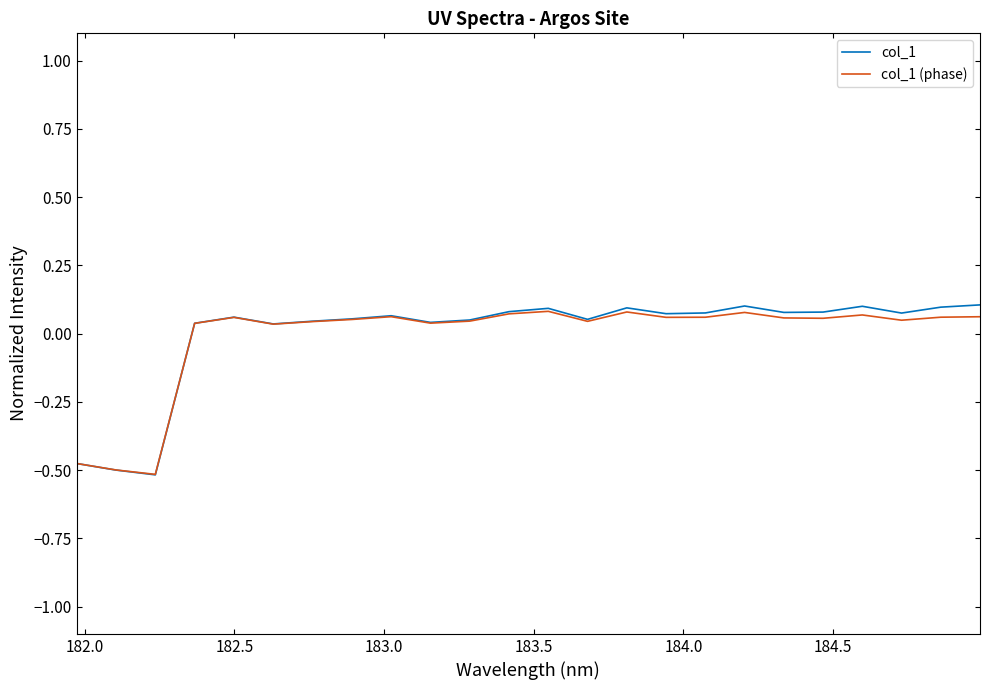

Which series has the widest spread of values?

col_1